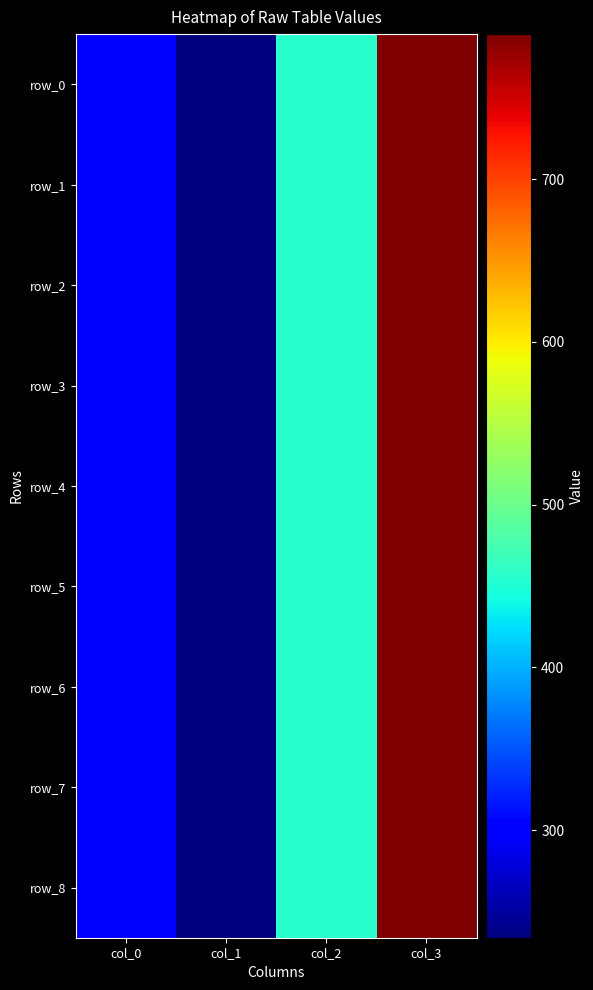

At which label does row_3 reach its peak?

col_3